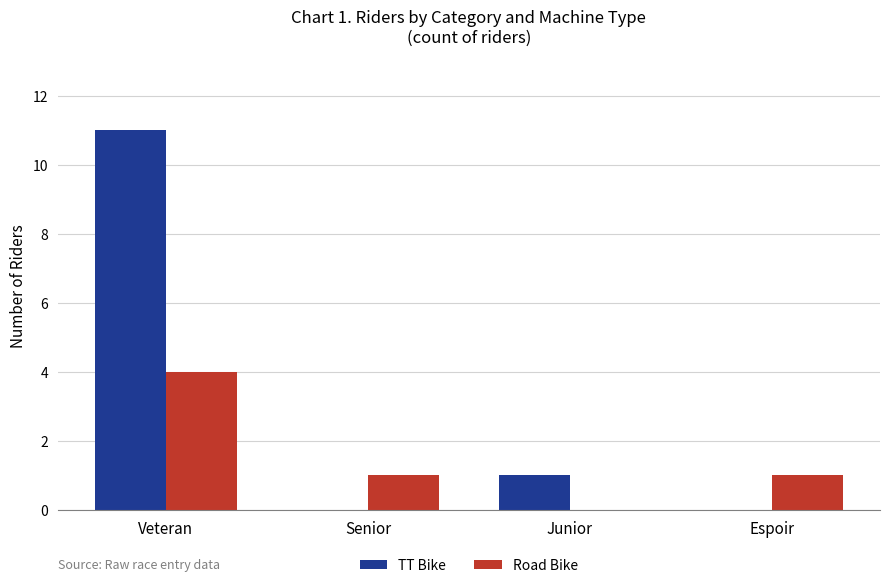

Which label corresponds to the largest value in the chart?

Veteran